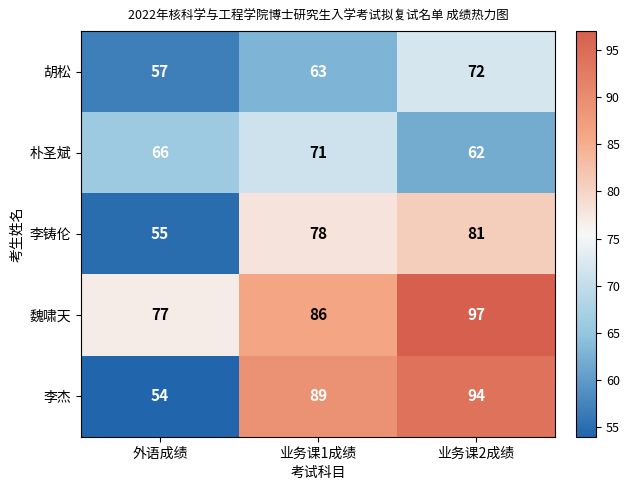

Which series has the largest total across all categories?

魏啸天